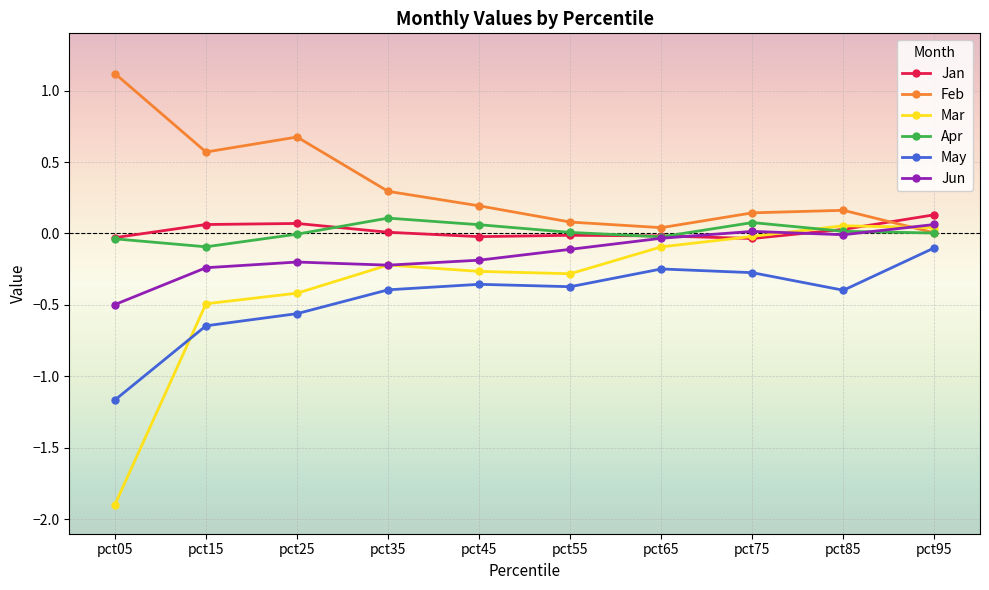

Does the chart have visible grid lines?

Yes